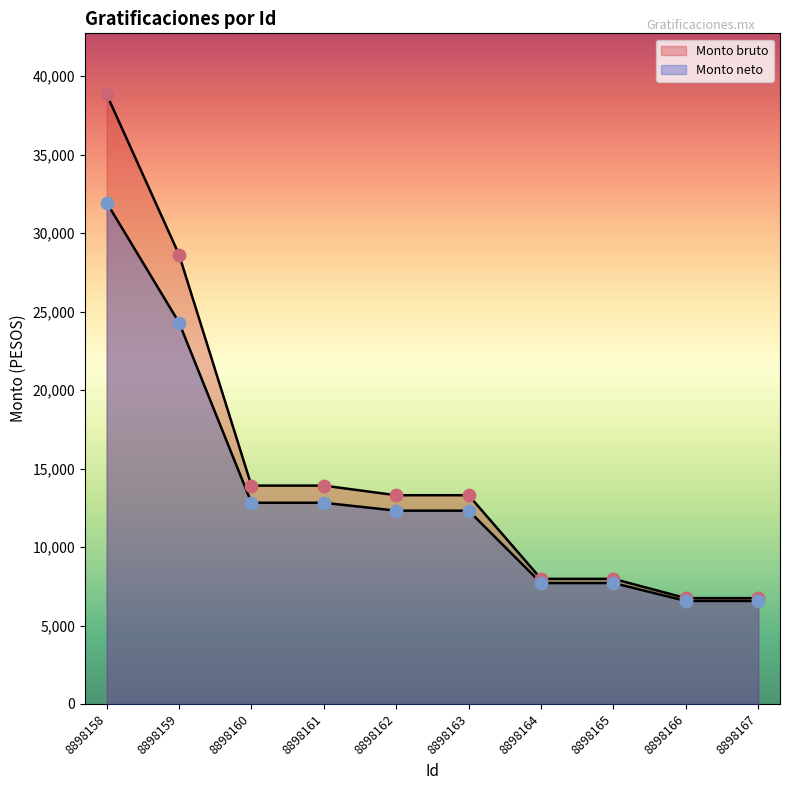

Which series has the largest Y range (max minus min)?

Monto bruto